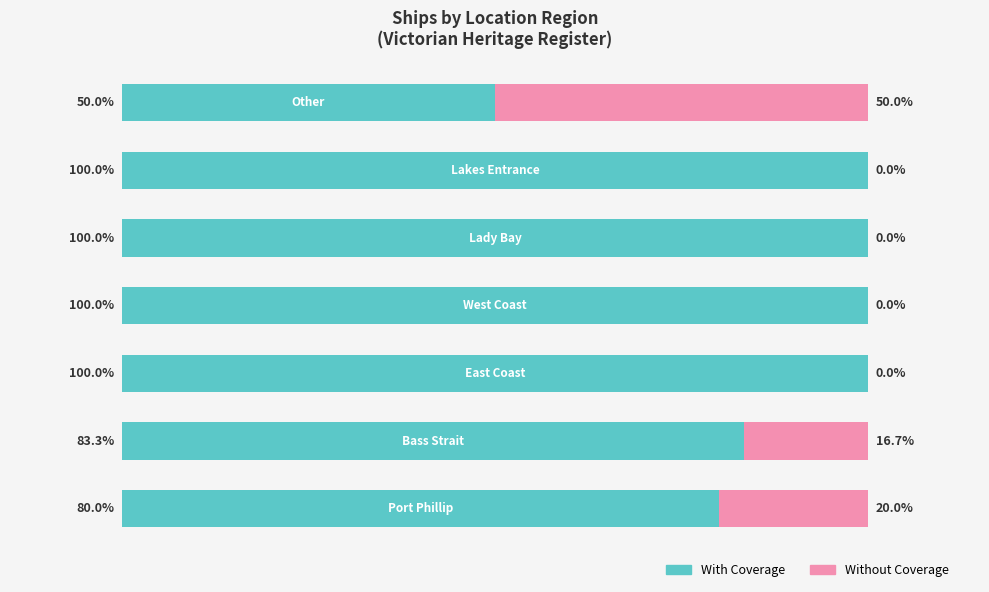

Reading left to right, list all the values displayed in this chart.

With Coverage: 0=80.0	1=83.3	2=100.0	3=100.0	4=100.0	5=100.0	6=50.0
Without Coverage: 0=20.0	1=16.7	2=0.0	3=0.0	4=0.0	5=0.0	6=50.0